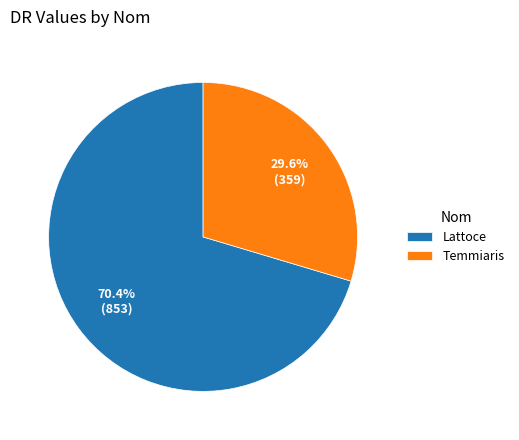

What percentage is NOT represented by Lattoce?

29.6%